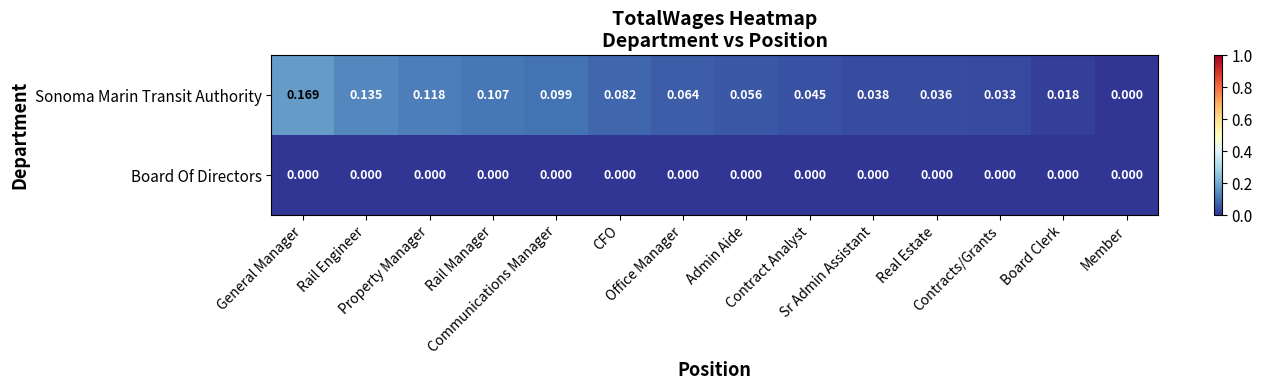

At which category is the sum across all series the highest?

General Manager